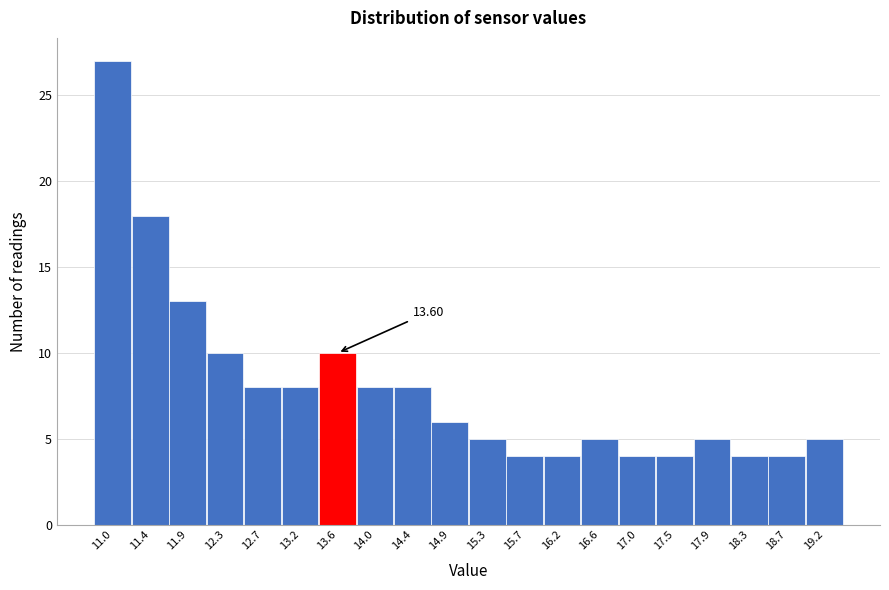

What is the average value?

8